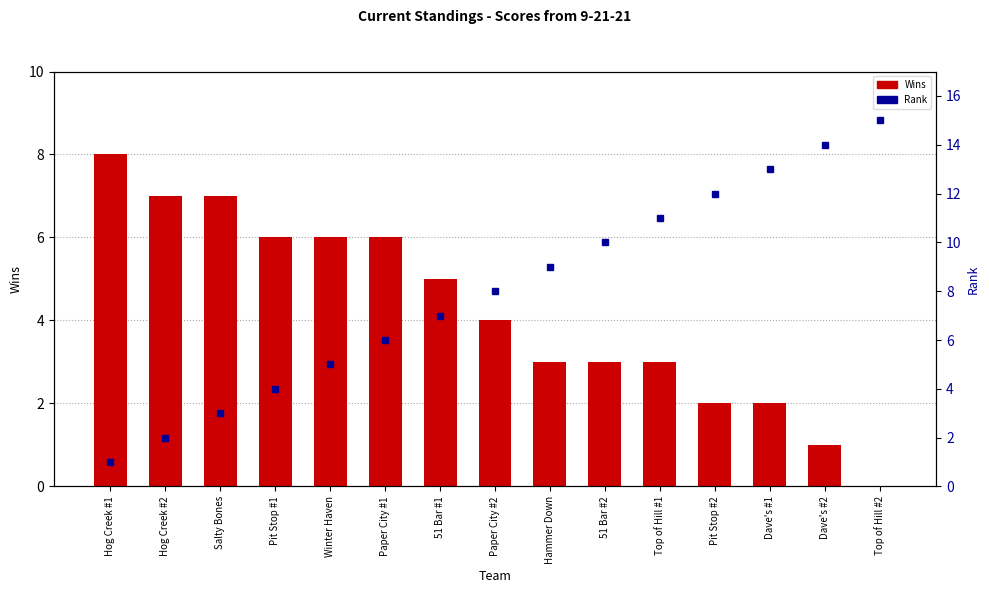

At how many categories does at least one series exceed 1?

15